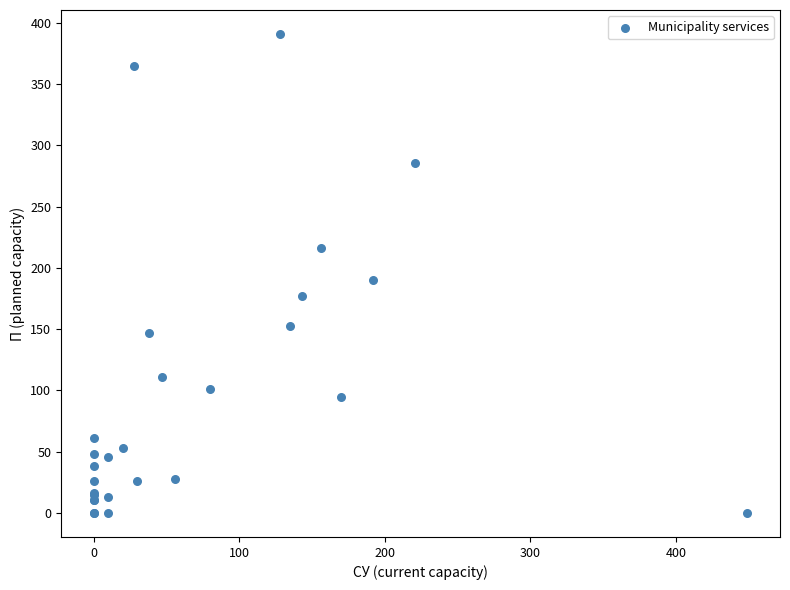

What Y value in the scatter plot is closest to 195?

190